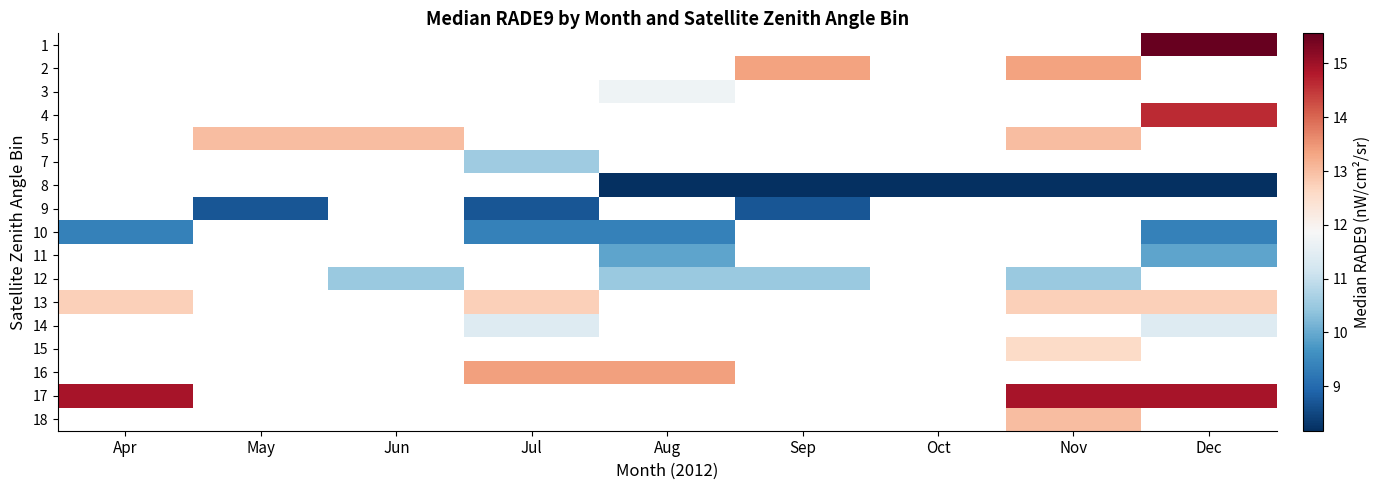

What is the maximum value shown in the chart?

15.6